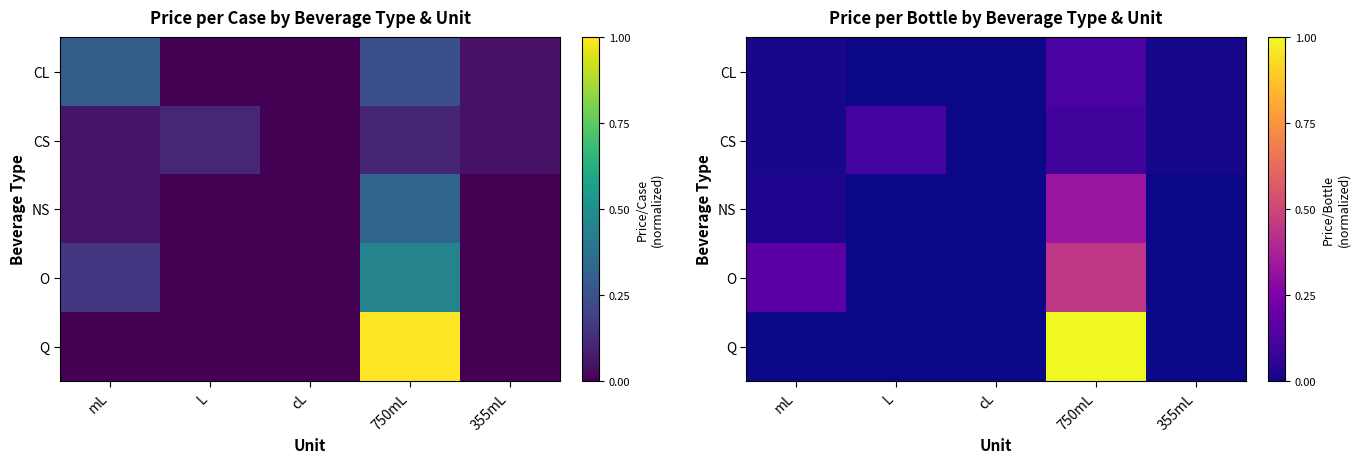

The value of CL at 750mL is 0.1. True or false?

True